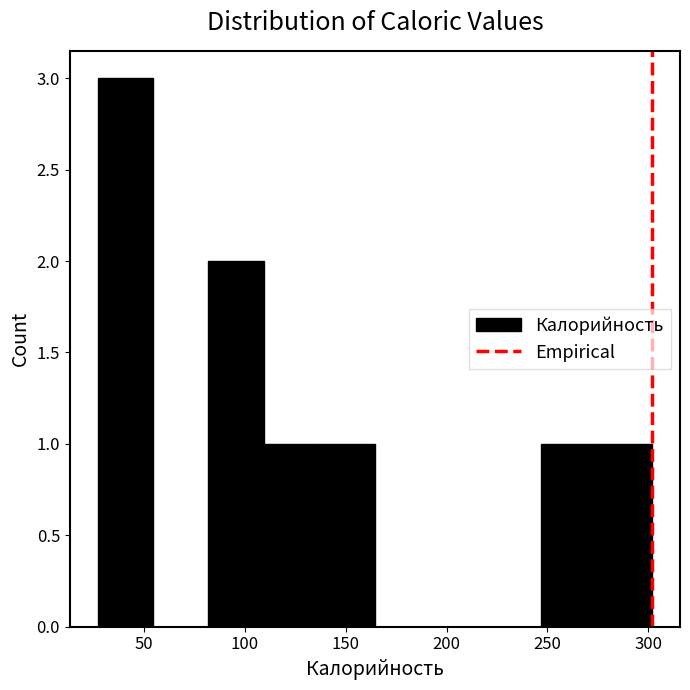

Reading left to right, transcribe this chart: for each bar, give the range it covers on the x-axis and its height. Neither the bar edges nor the heights are printed on the chart, so give them approximately, as read against the axes.

27.0 to 54.5: 3
54.5 to 82.0: 0
82.0 to 109.5: 2
109.5 to 137.0: 1
137.0 to 164.5: 1
164.5 to 192.0: 0
192.0 to 219.5: 0
219.5 to 247.0: 0
247.0 to 274.5: 1
274.5 to 302.0: 1